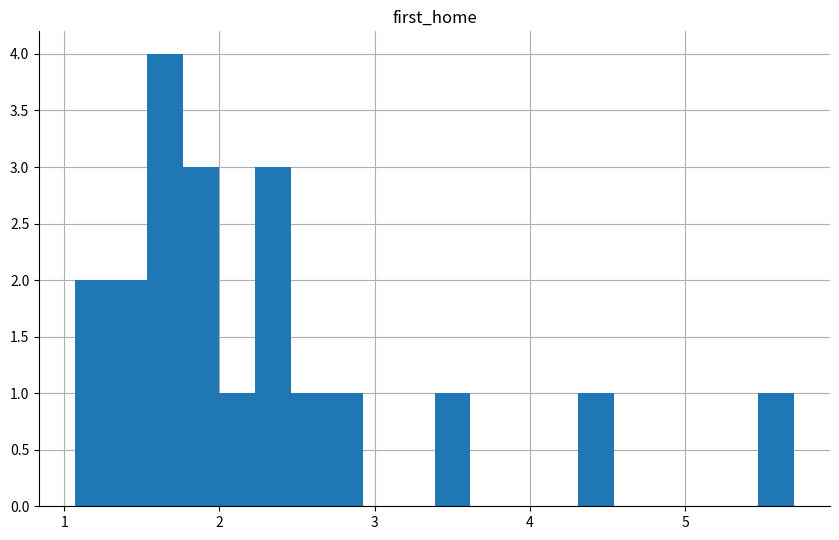

Read against the x-axis, roughly where is the centre of the tallest bar?

1.6